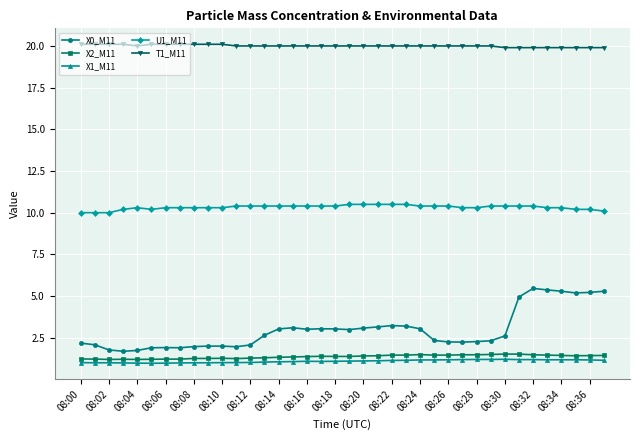

Which series has the widest spread of values?

X0_M11